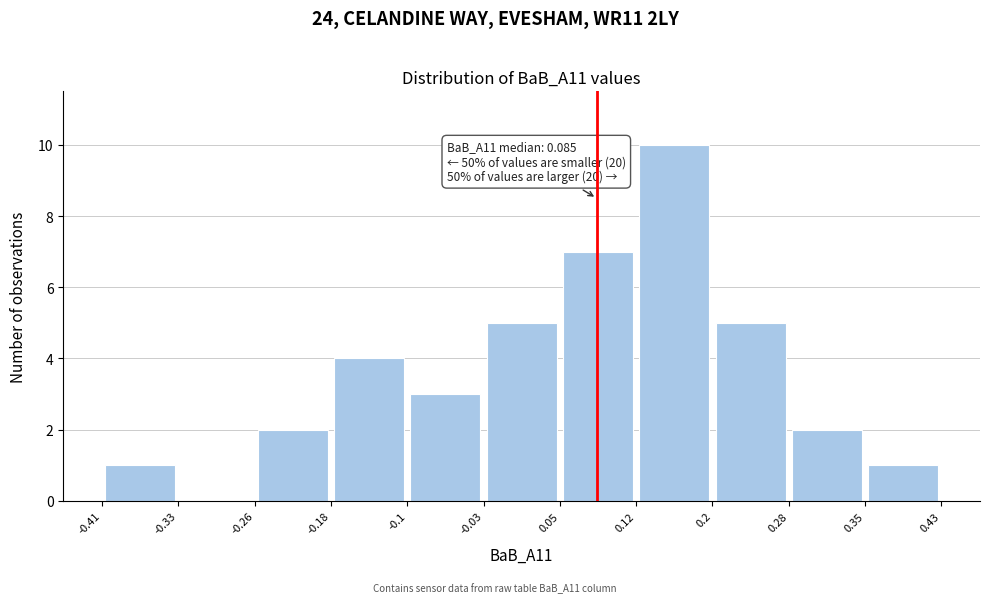

Over which range of the x-axis is the bar tallest?

0.12 to 0.2